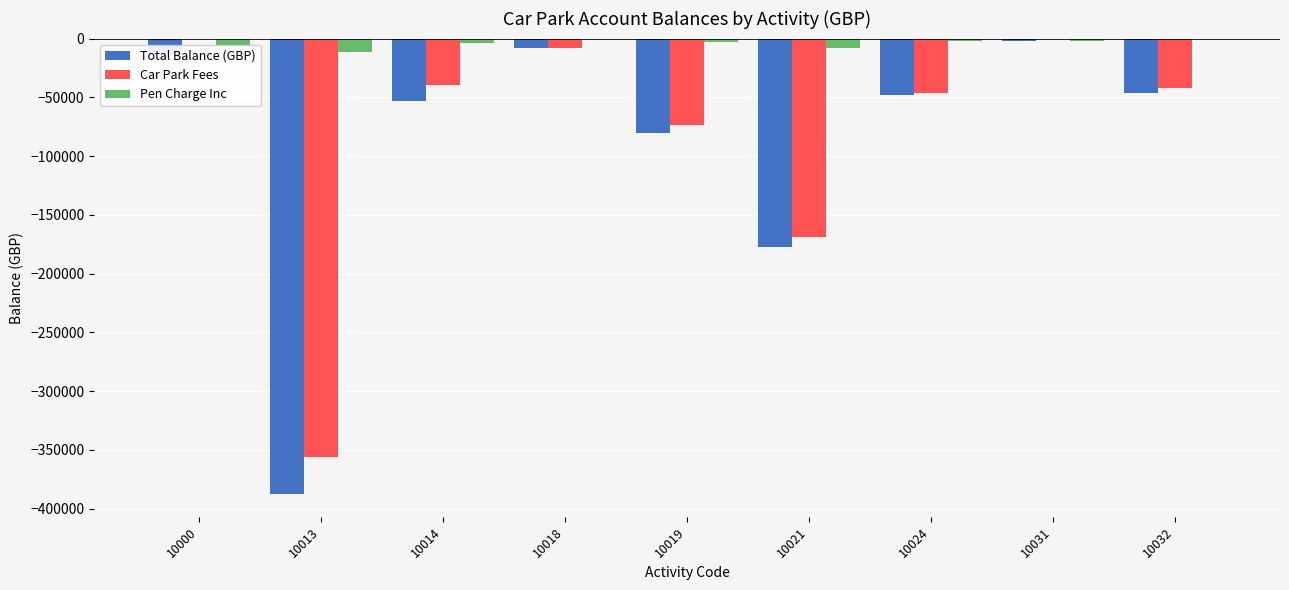

Where is Total Balance (GBP) nearest to the value -194845?

10021